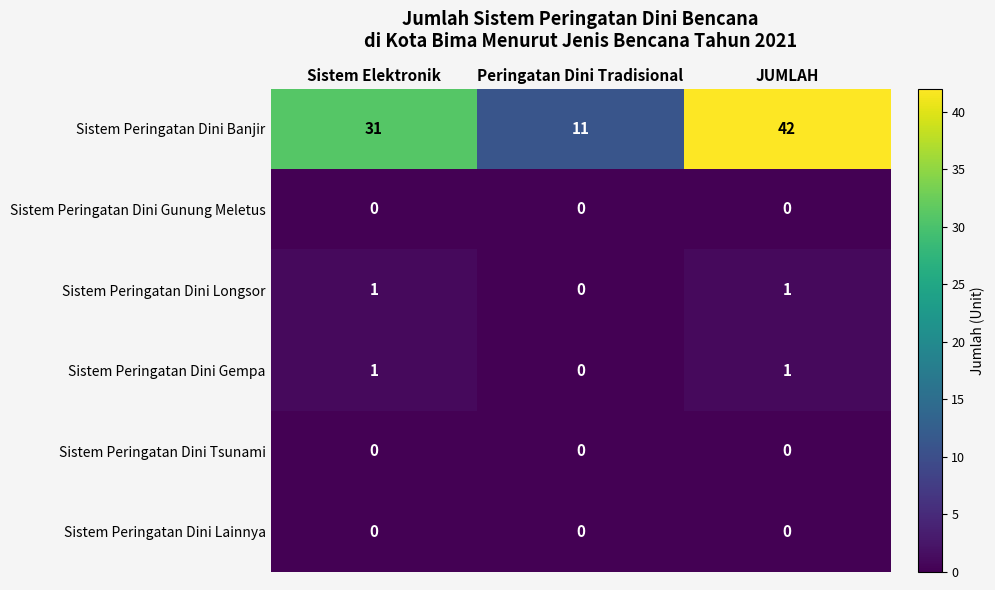

Read the Sistem Peringatan Dini Banjir value at Peringatan Dini Tradisional, to the nearest 10.

10